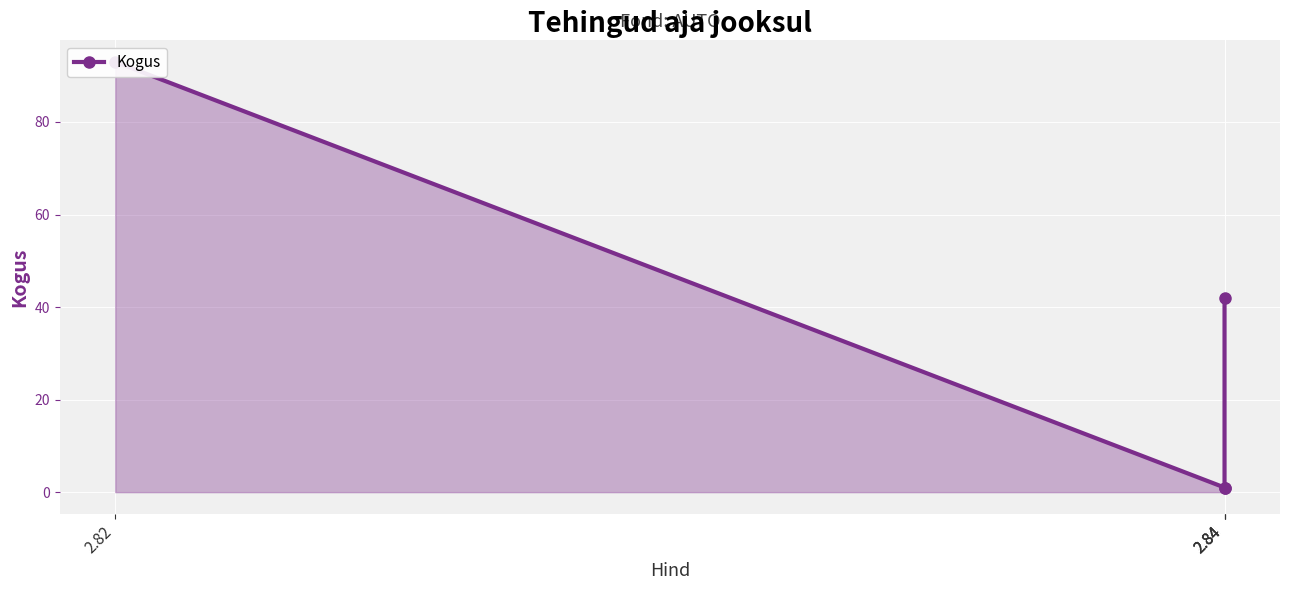

What is the sum of all values?

137